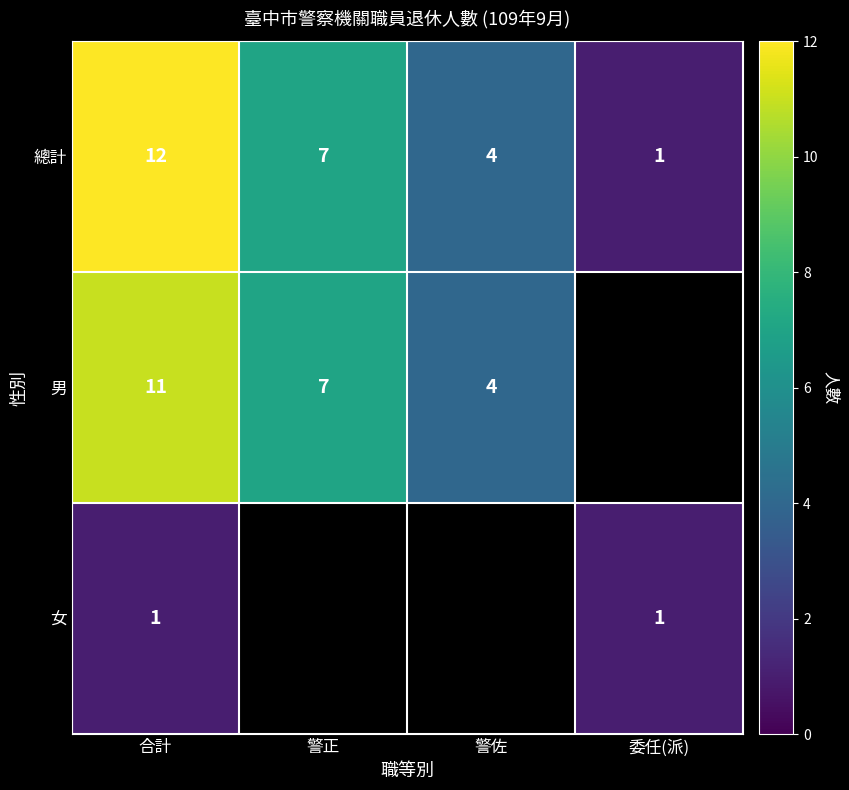

What is the sum of all 總計 values?

24